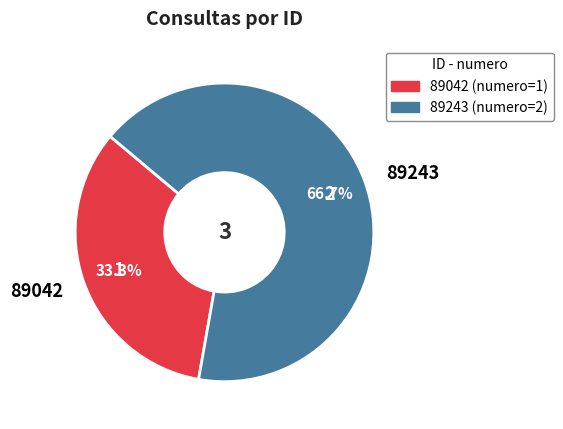

Which category has the biggest portion of the pie?

89243